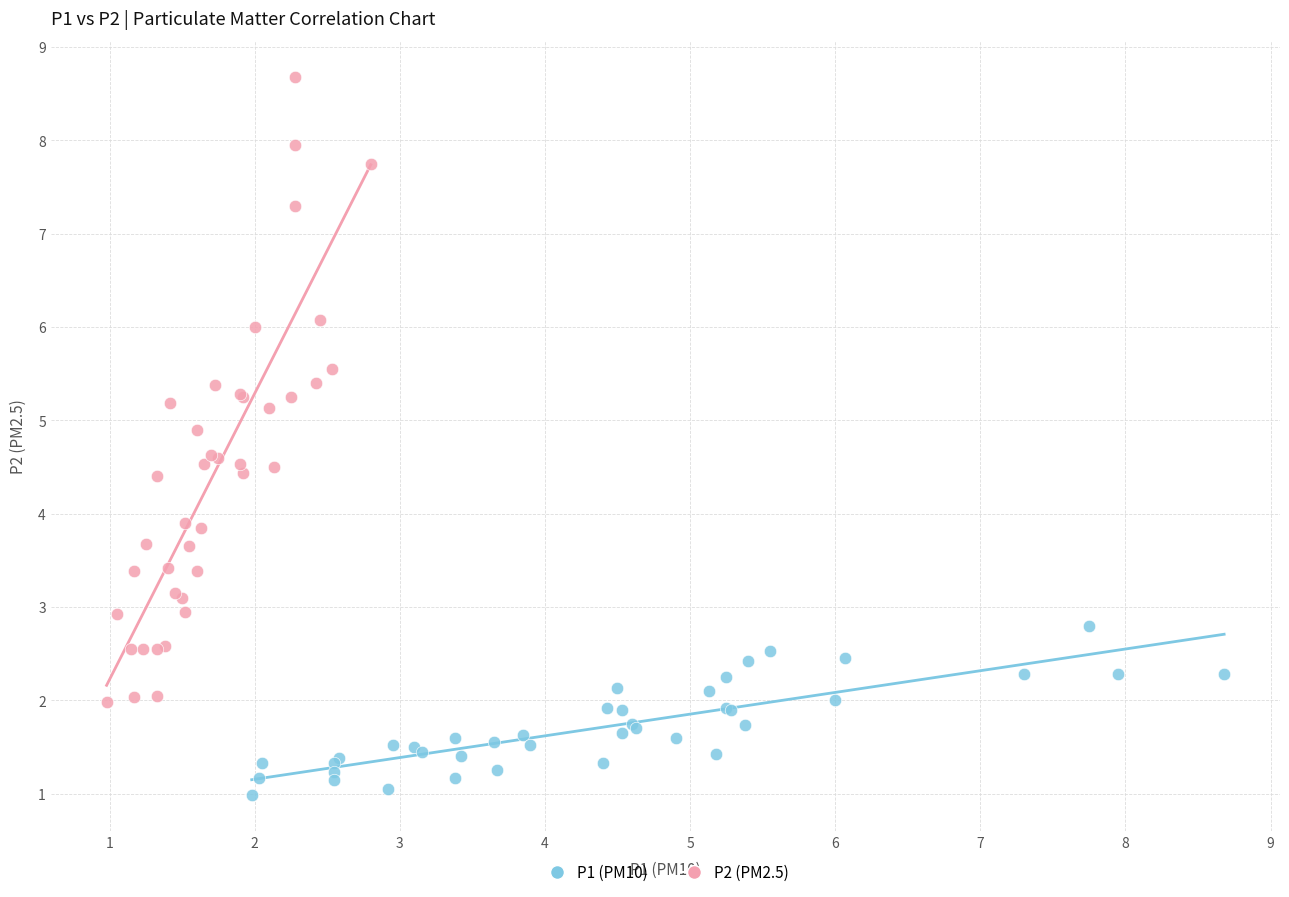

Which series contains the lowest Y value?

P1 (PM10)